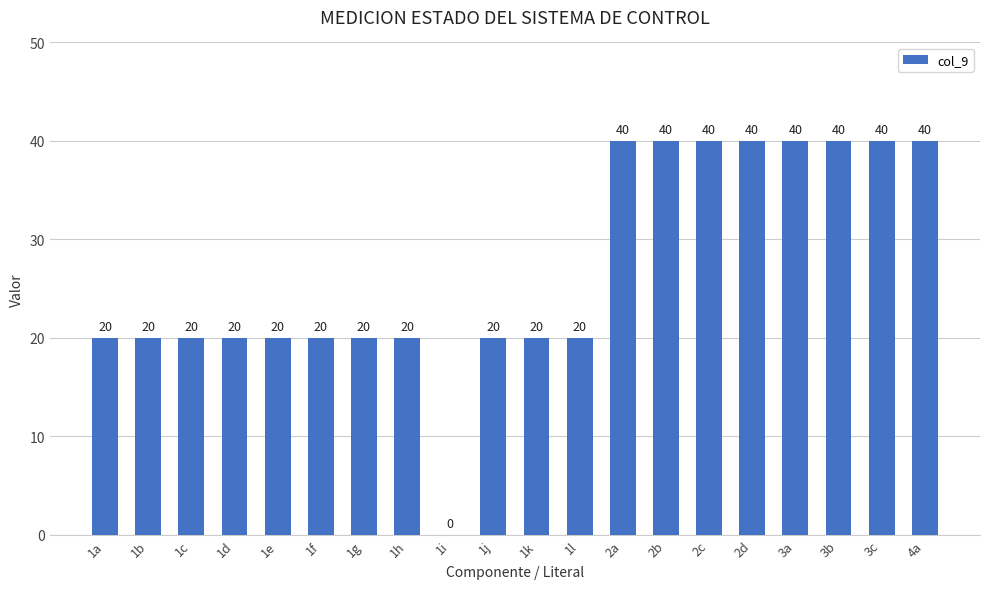

Which has a higher value, 2a or 1l?

2a